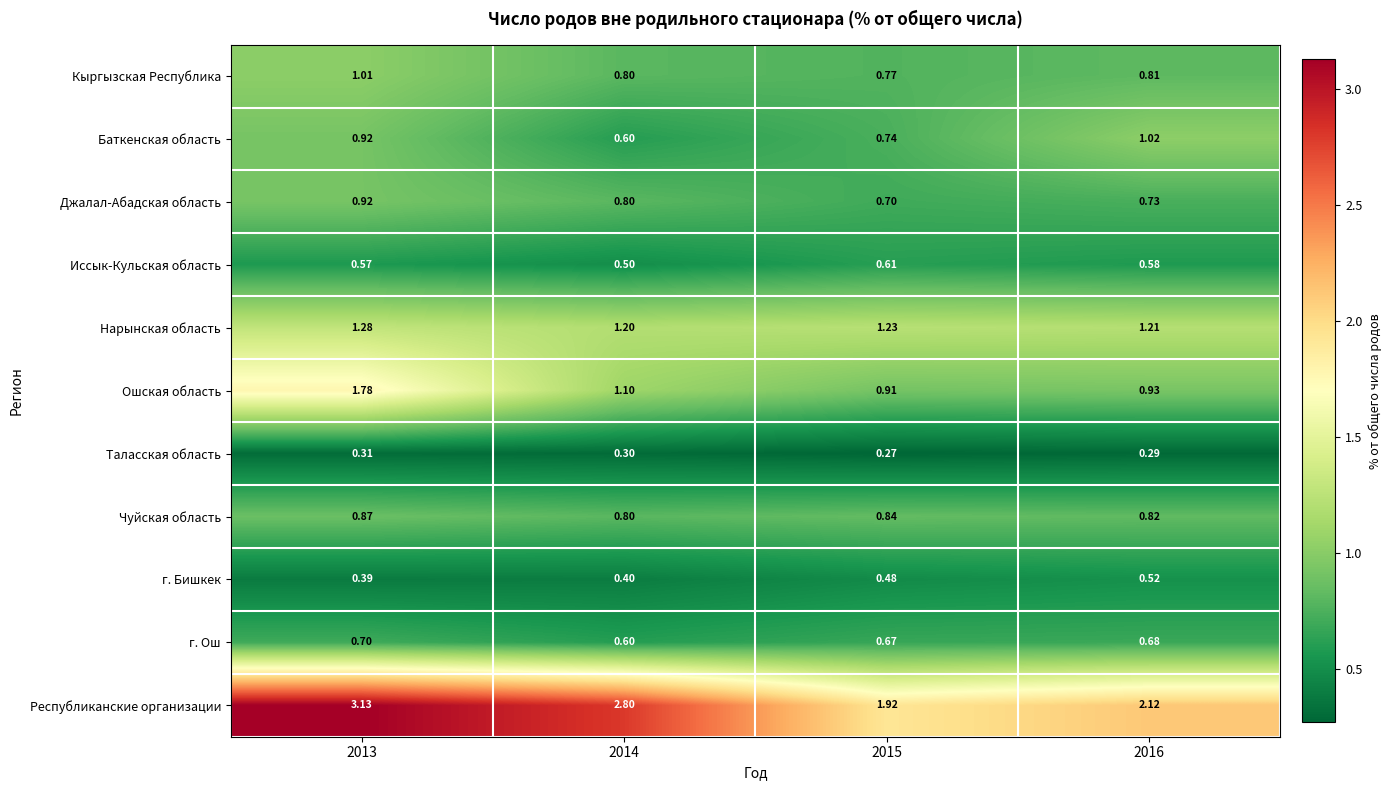

At which category is the sum across all series the highest?

2013